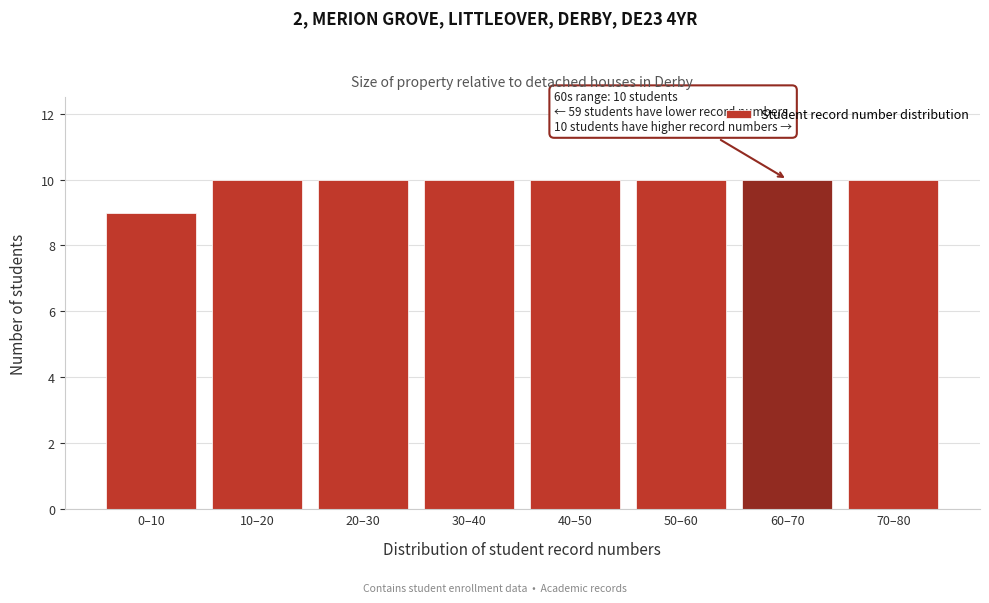

Reading left to right, transcribe all the data shown in this chart.

9	10	10	10	10	10	10	10